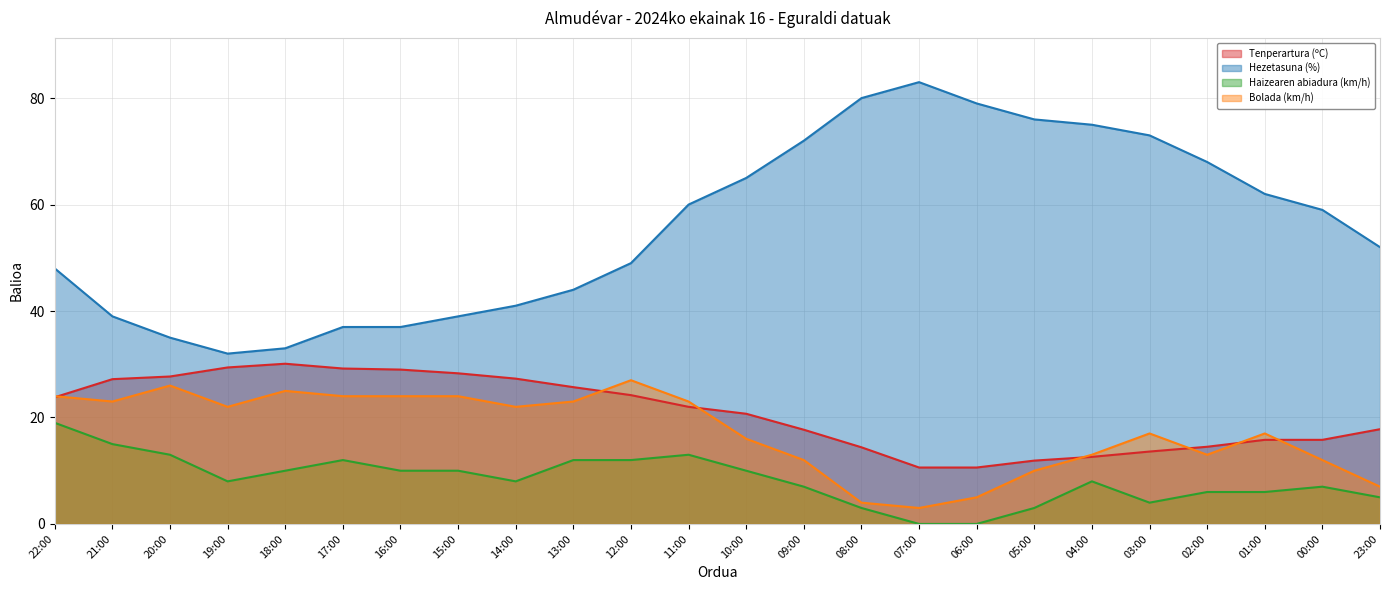

How many lines are shown in the chart?

4